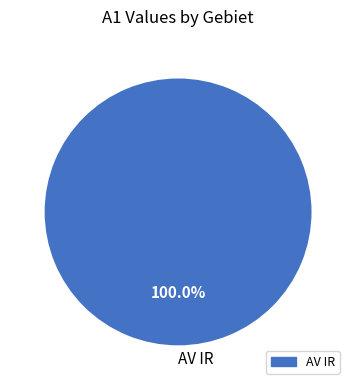

Which category accounts for the majority?

AV IR